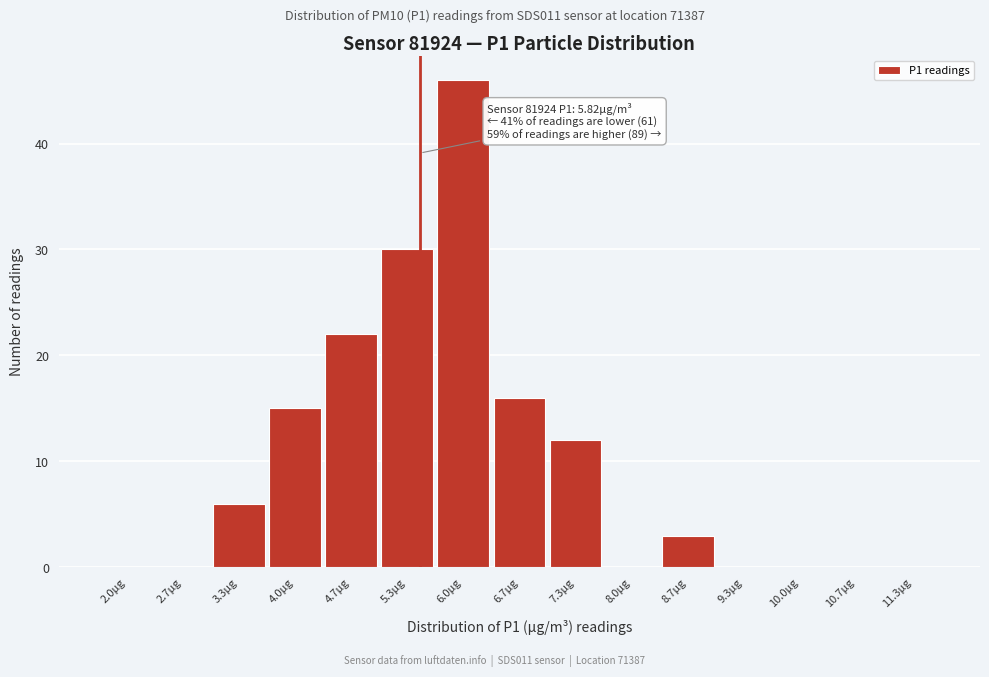

Reading left to right, extract all data points from this chart.

2.0µg=0	2.7µg=0	3.3µg=6	4.0µg=15	4.7µg=22	5.3µg=30	6.0µg=46	6.7µg=16	7.3µg=12	8.0µg=0	8.7µg=3	9.3µg=0	10.0µg=0	10.7µg=0	11.3µg=0